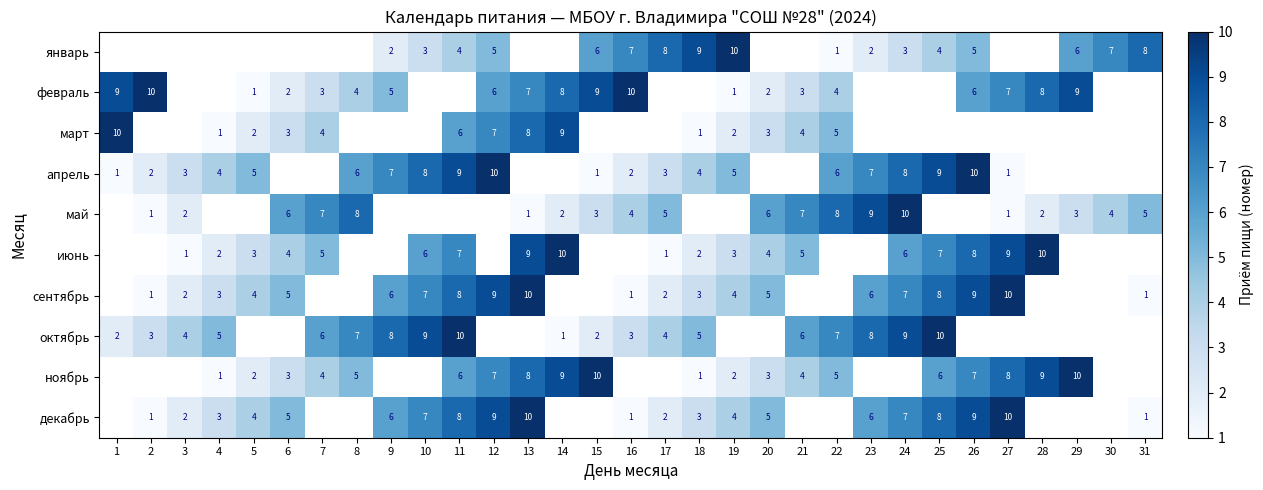

Is it true that сентябрь equals 2 at 18?

False